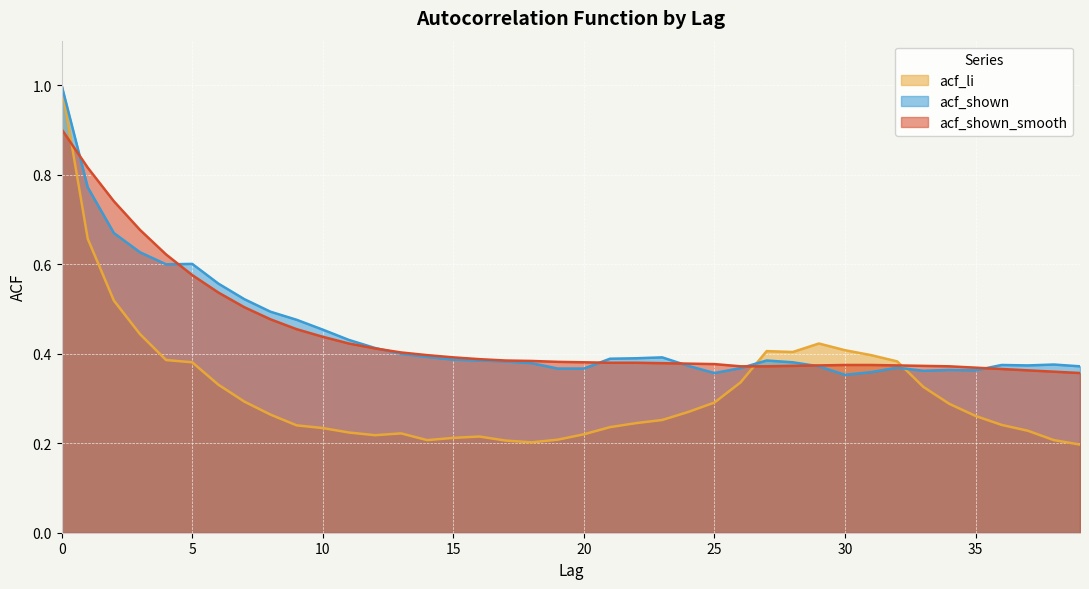

What is the total value across all series at 6?

1.4